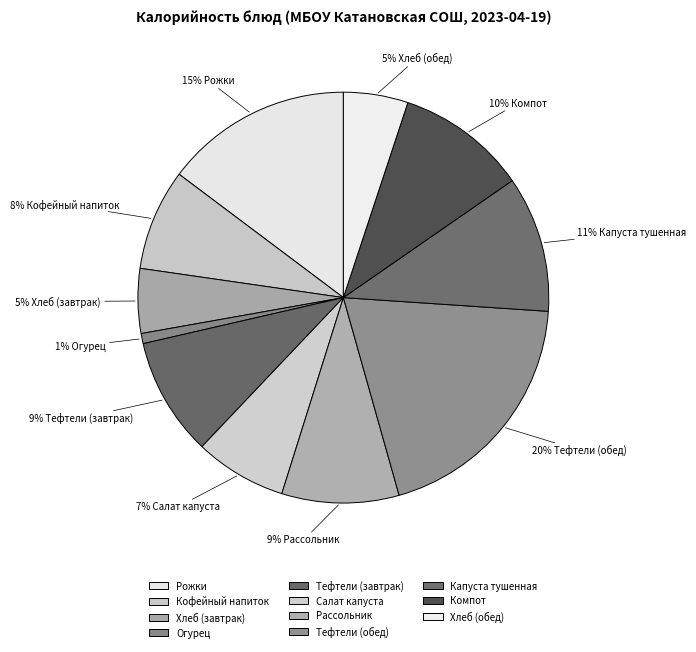

To the nearest percent, what portion does Тефтели (завтрак) represent?

9%